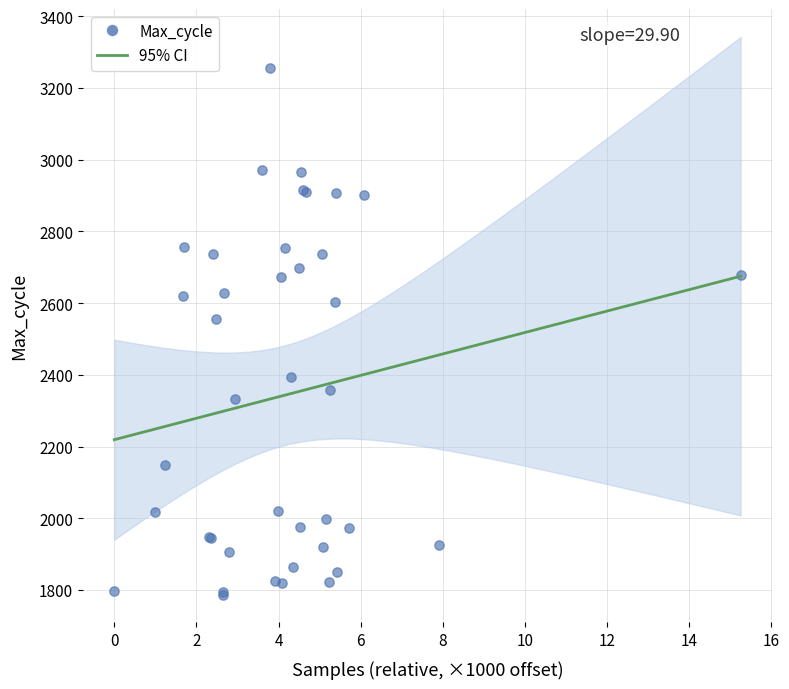

What Y value in the scatter plot is closest to 2521?

2555